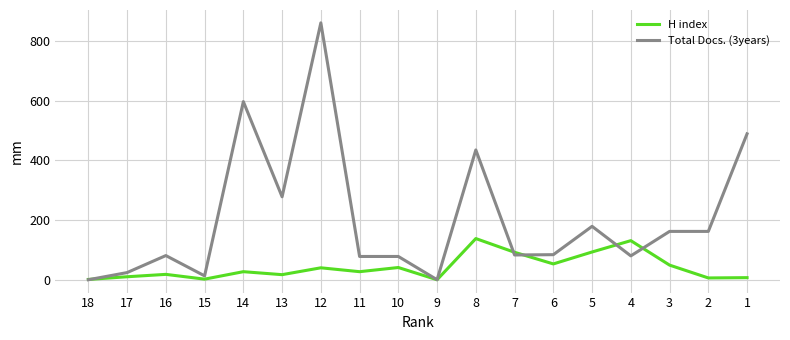

Which series has the widest spread of values?

Total Docs. (3years)